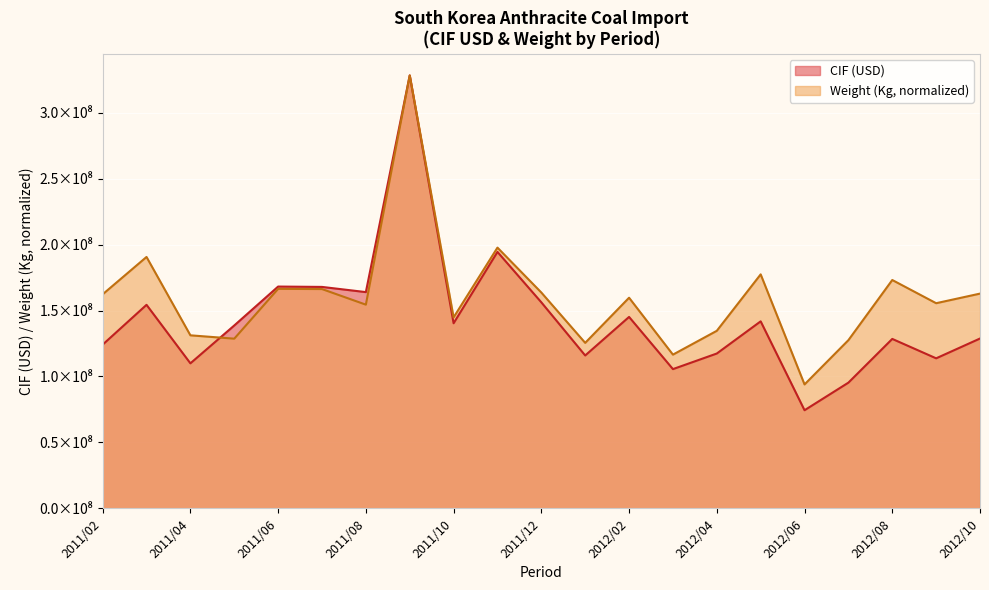

At which category does CIF (USD) reach its first local valley?

2011/04